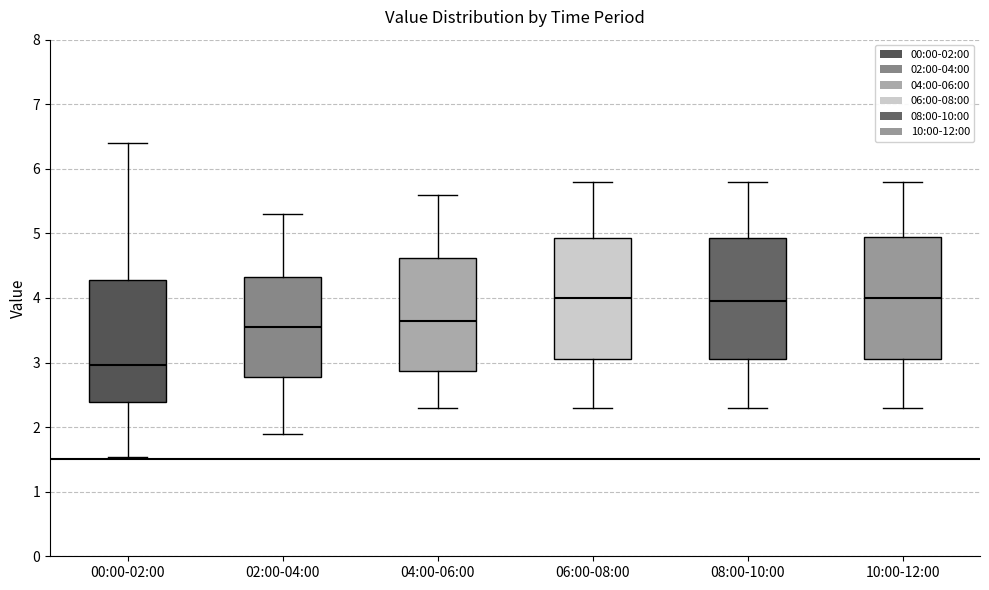

Reading left to right, transcribe this box plot: for each box, give where its median line is, the range the box spans, and where its two whiskers end, as read against the y-axis. The values are not printed on the chart, so give them approximately, as read against the axis.

00:00-02:00: median 3.0, box 2.4 to 4.3, whiskers 1.5 to 6.4
02:00-04:00: median 3.6, box 2.8 to 4.3, whiskers 1.9 to 5.3
04:00-06:00: median 3.7, box 2.9 to 4.6, whiskers 2.3 to 5.6
06:00-08:00: median 4.0, box 3.1 to 4.9, whiskers 2.3 to 5.8
08:00-10:00: median 4.0, box 3.1 to 4.9, whiskers 2.3 to 5.8
10:00-12:00: median 4.0, box 3.1 to 5.0, whiskers 2.3 to 5.8